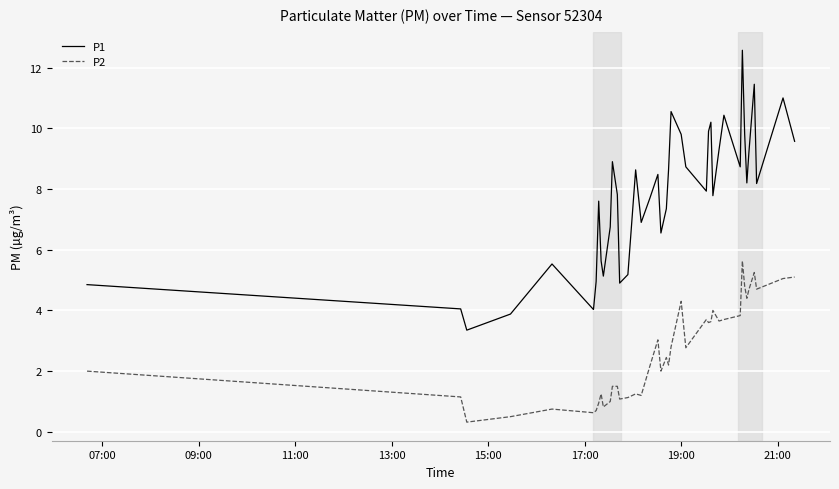

Which series has the largest range (max minus min)?

P1